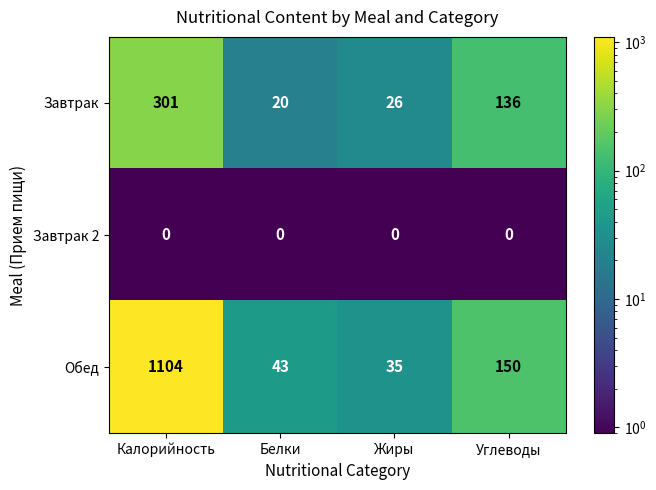

How many series are shown in this chart?

3